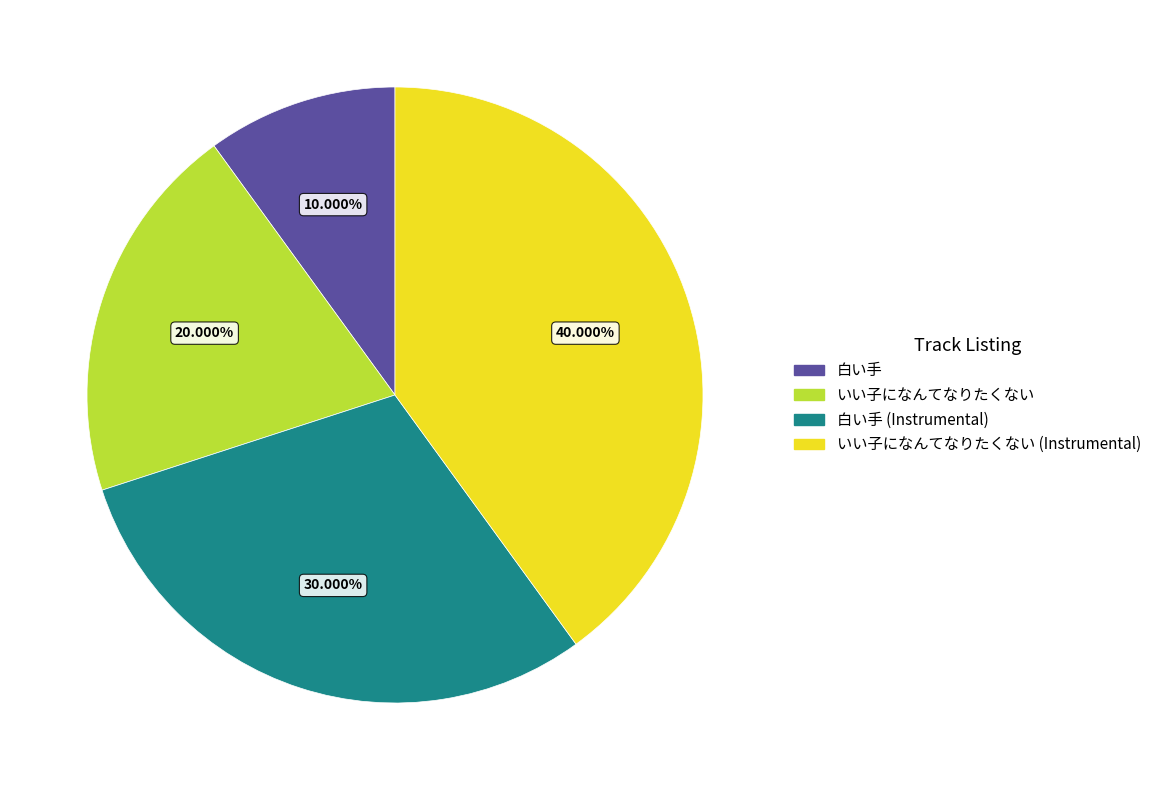

Is there a majority slice in this chart?

No